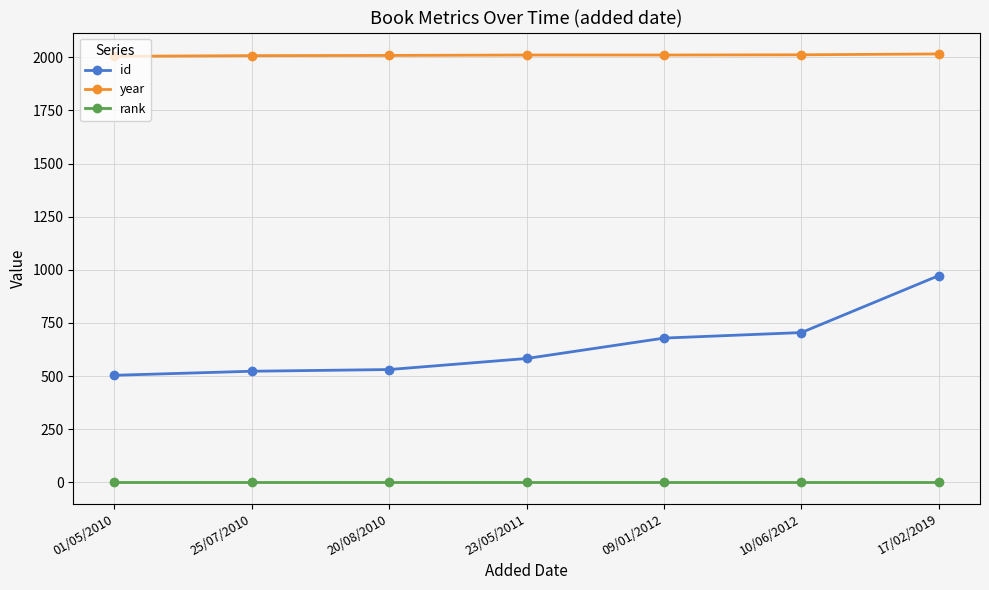

Does the chart display data point markers on the line(s)?

Yes